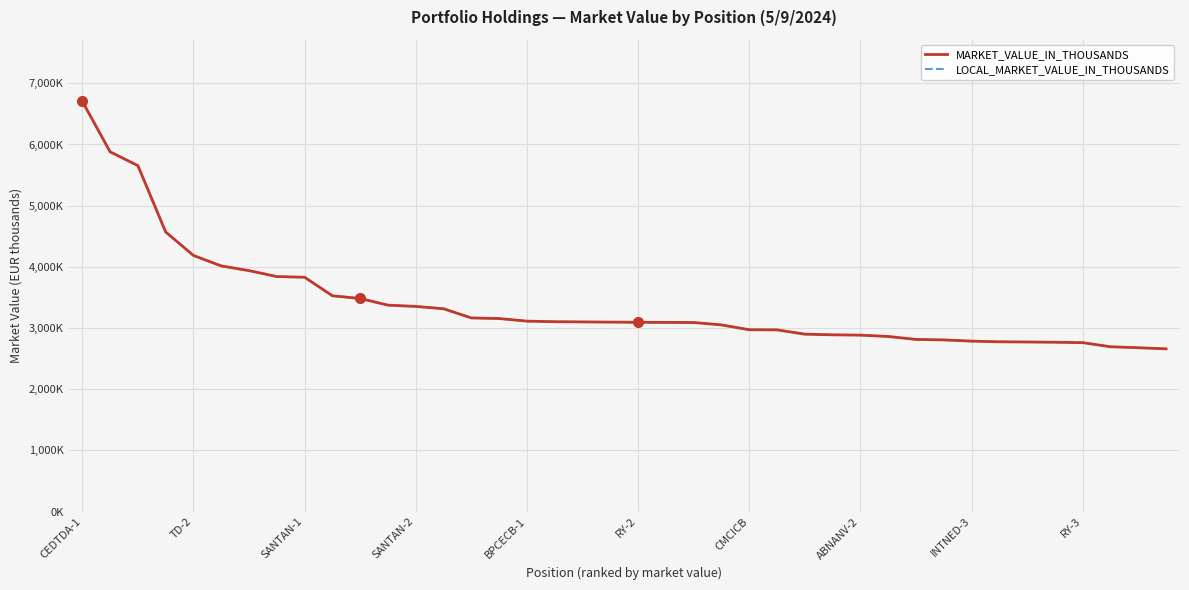

How many data points does each series have?

40